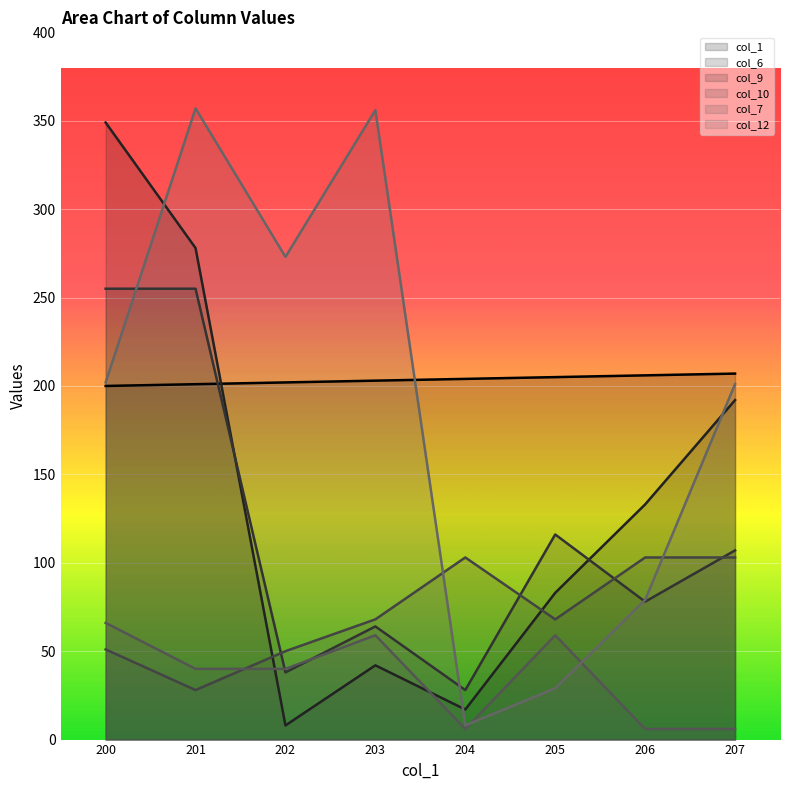

At how many categories does at least one series exceed 230?

4